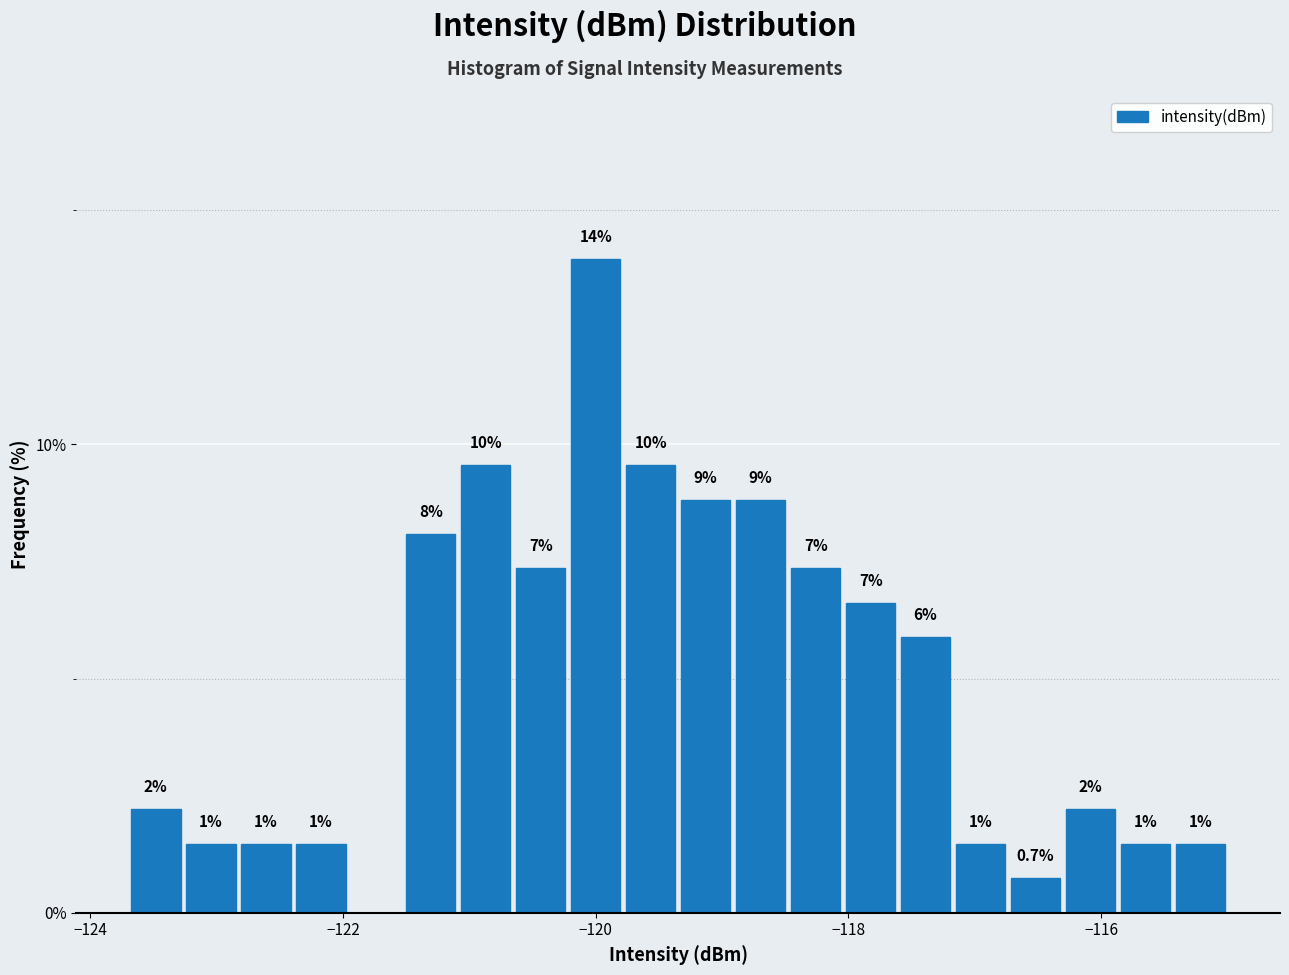

Read against the x-axis, roughly where is the centre of the tallest bar?

-120.0